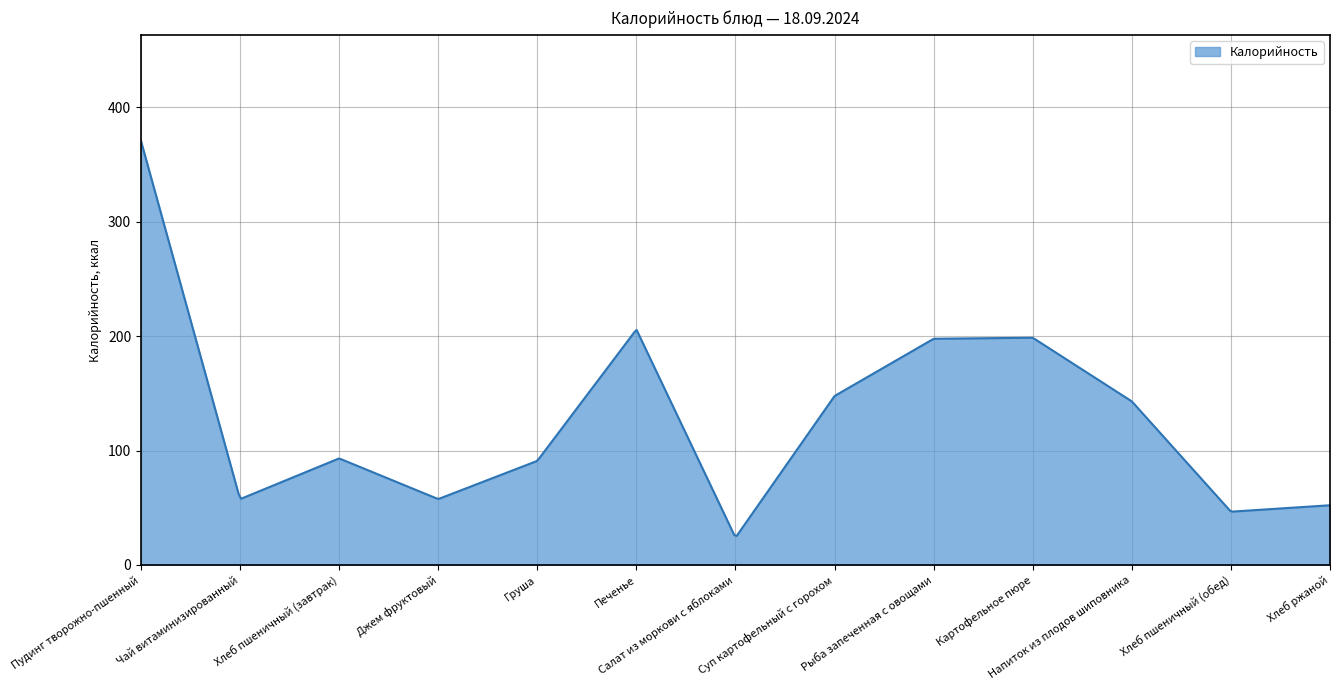

What is the difference between the maximum and minimum values?

345.4